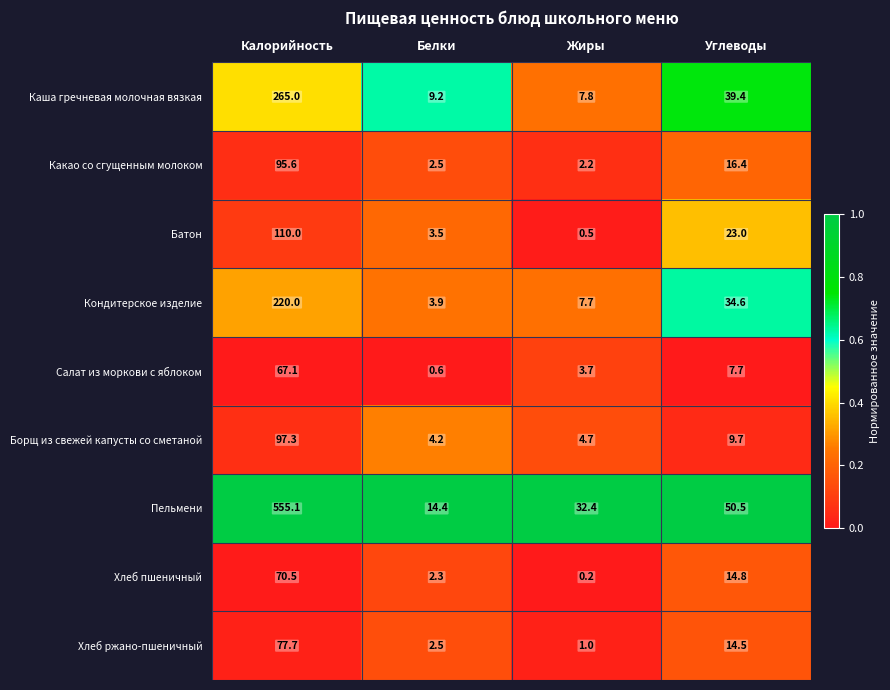

At which category is the sum across all series the highest?

Калорийность